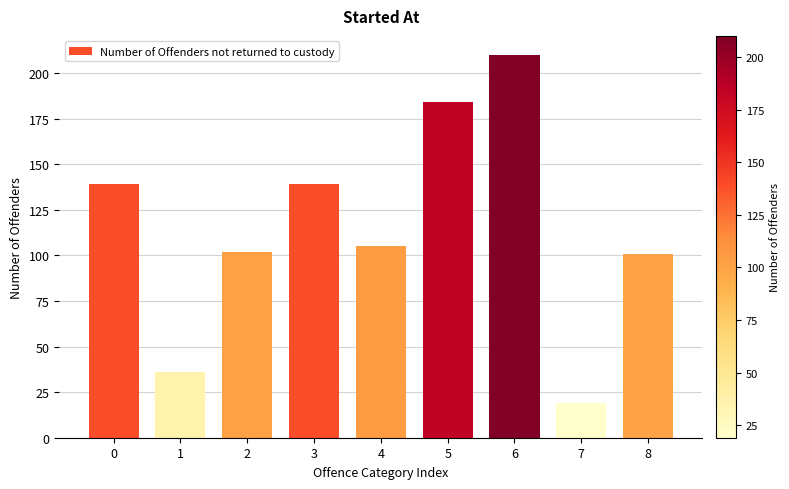

Reading left to right, what are all the values shown in this chart?

0=139	1=36	2=102	3=139	4=105	5=184	6=210	7=19	8=101